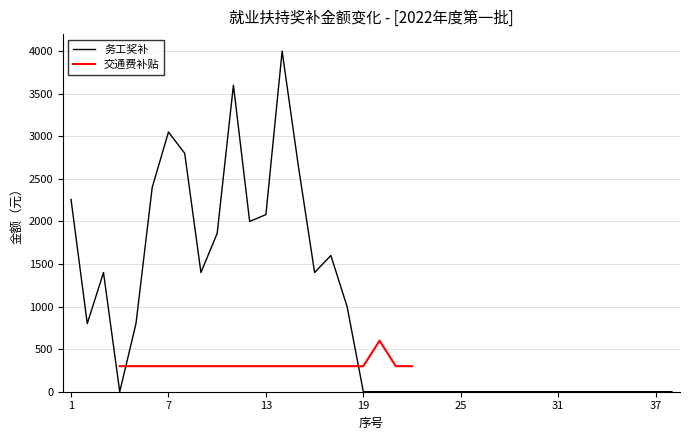

What is the maximum value for 务工奖补?

4000